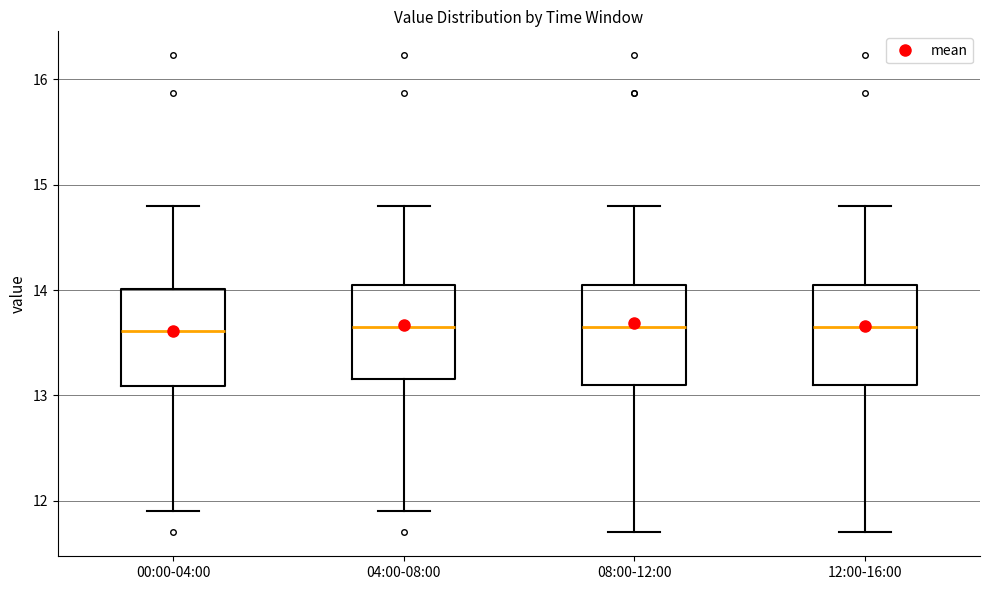

Where does the lower whisker of the box for 00:00-04:00 end on the y-axis? The values are not printed on the chart, so give them approximately, as read against the axis.

11.9